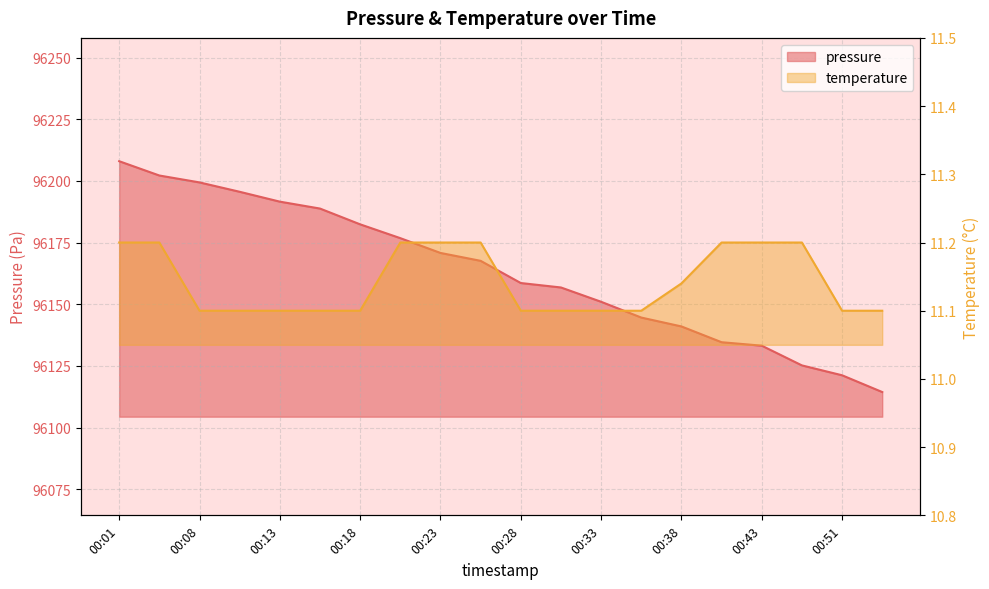

True or false: pressure and temperature intersect in this chart.

False